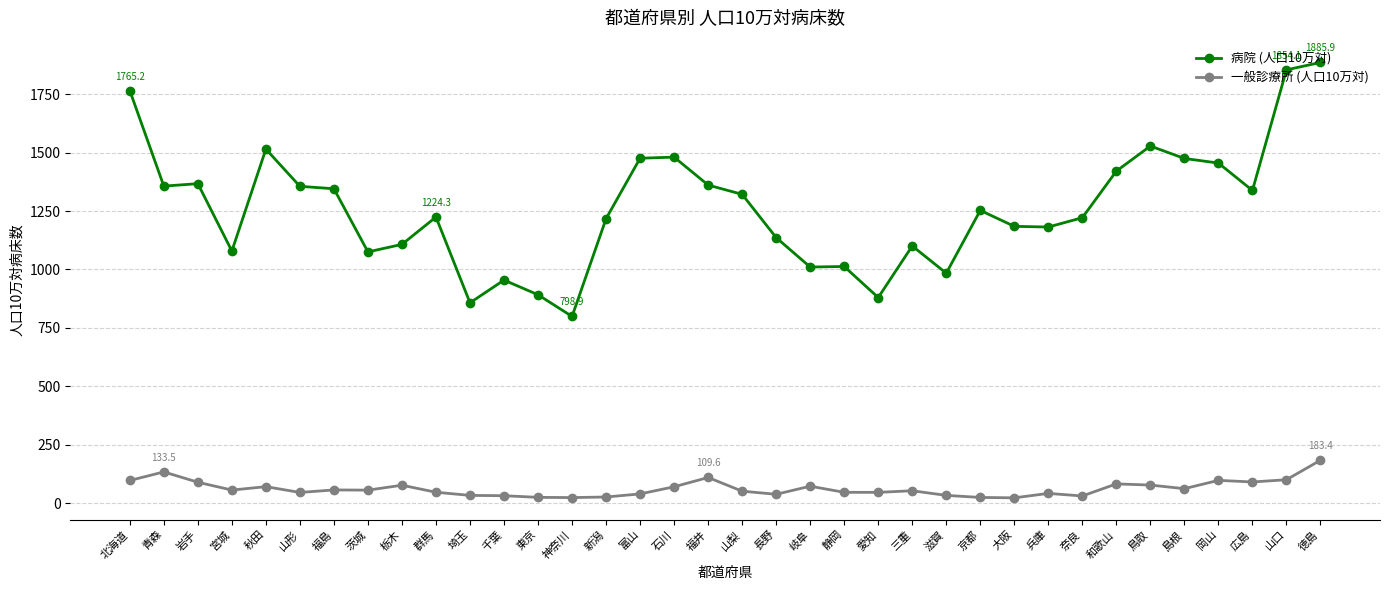

Where does the 一般診療所 (人口10万対) series first go above 55?

北海道